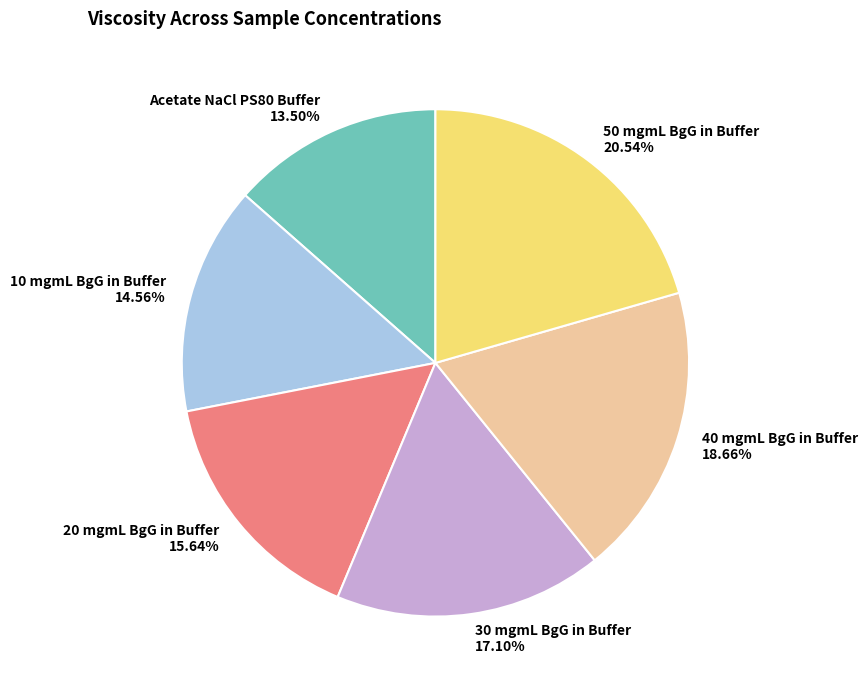

What percentage is the 30 mgmL BgG in Buffer slice, to the nearest percent?

17%